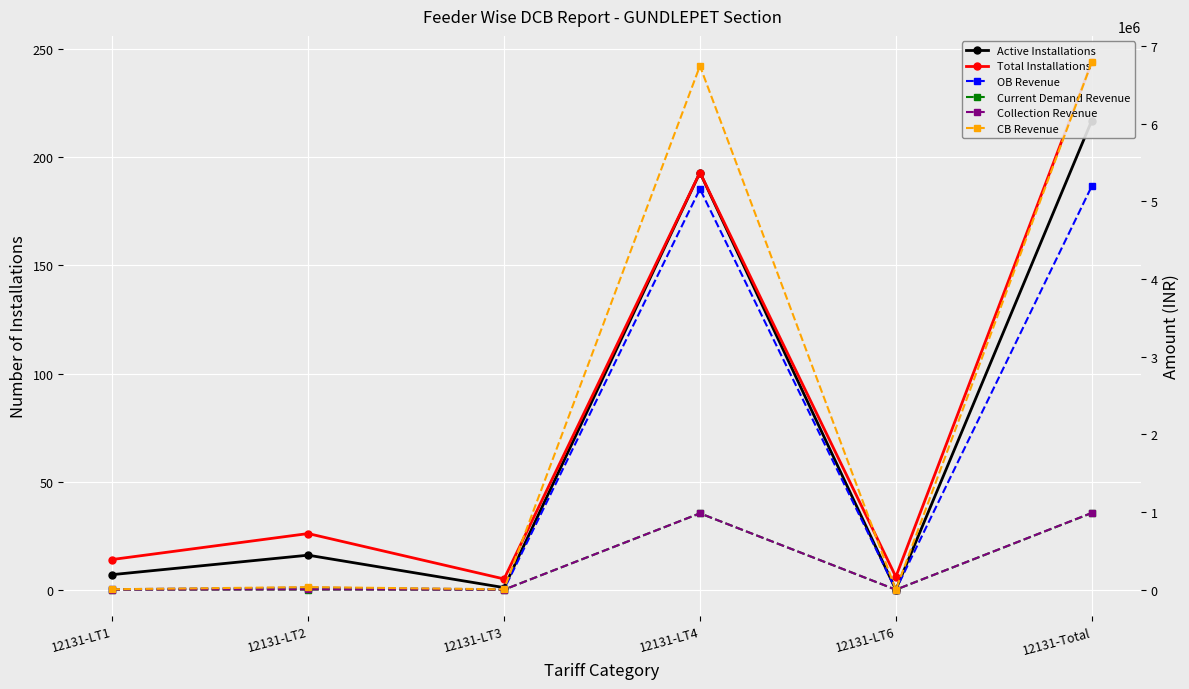

How many intersections are there between OB Revenue and Active Installations?

2